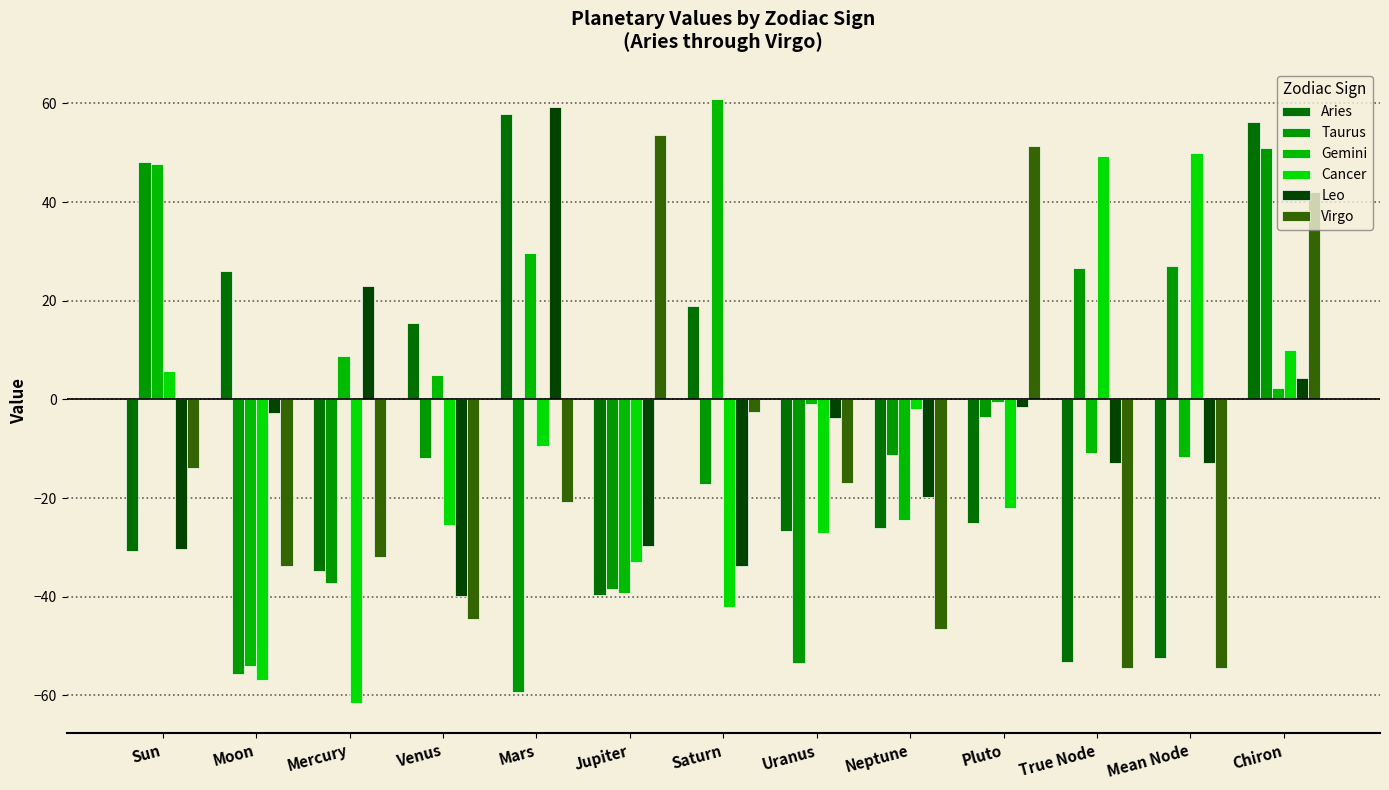

What is the total value across all series at Uranus?

-129.0